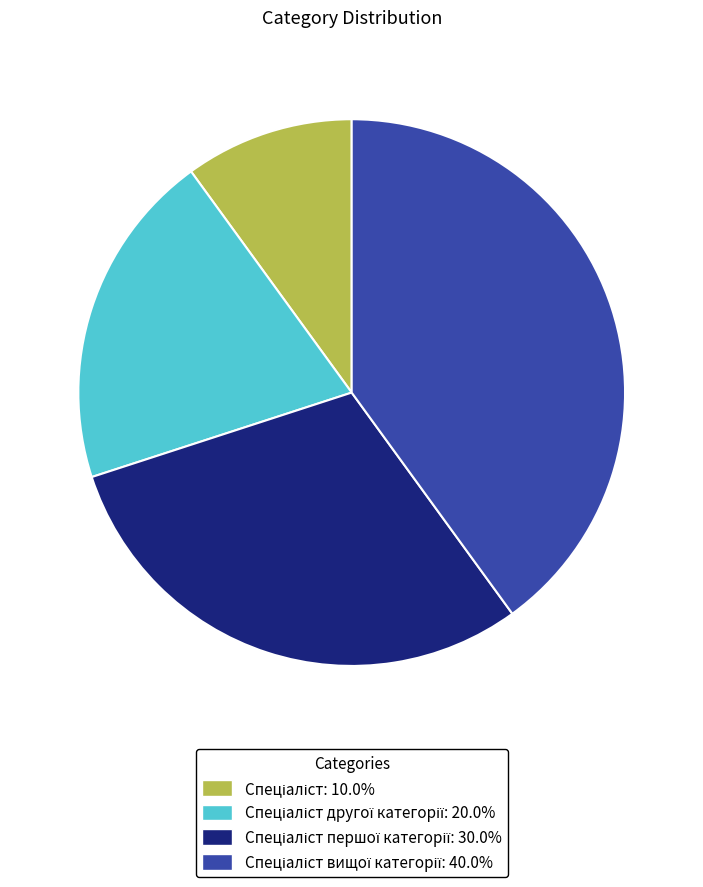

Does any single category account for the majority?

No